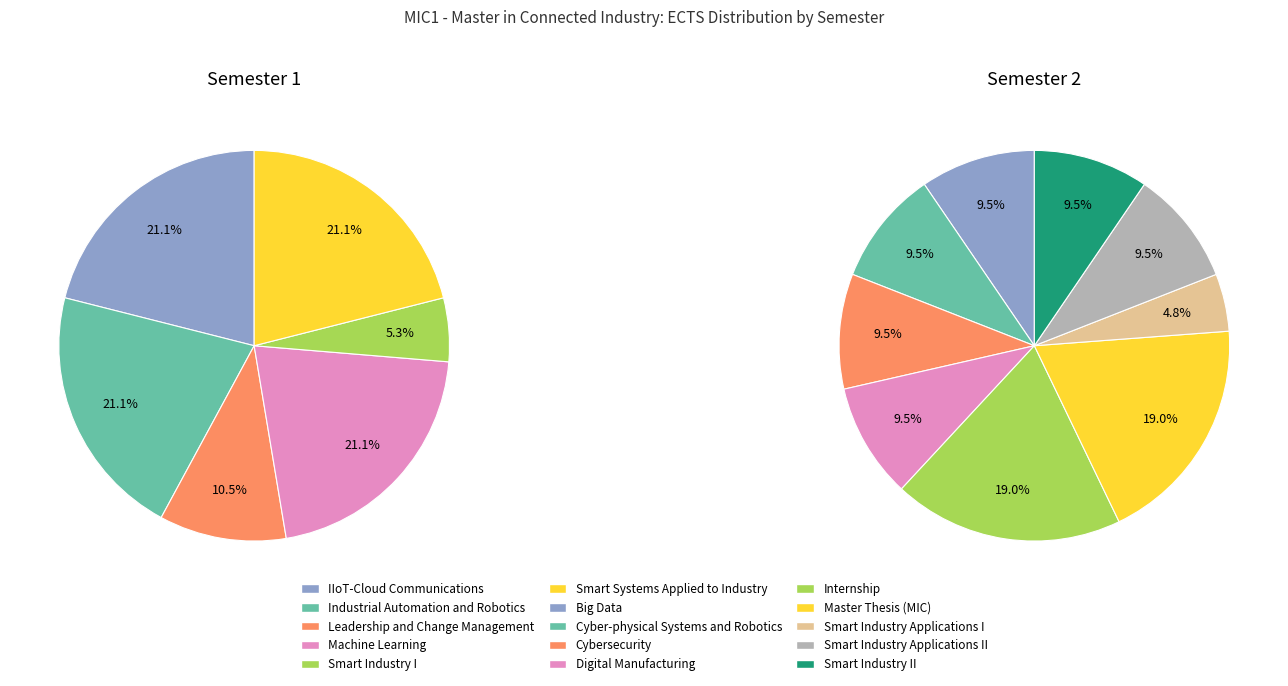

What is the ratio of the value at Machine Learning to the value at Cyber-physical Systems and Robotics?

2.0